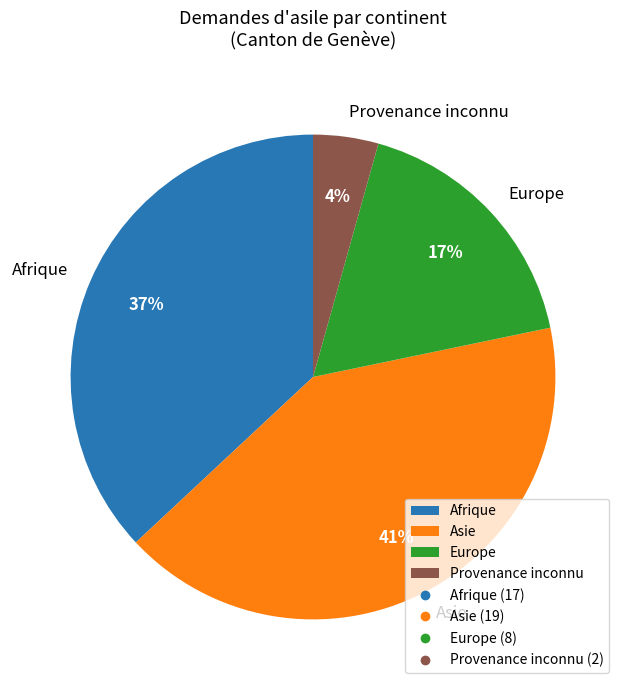

Does any single category account for the majority?

No